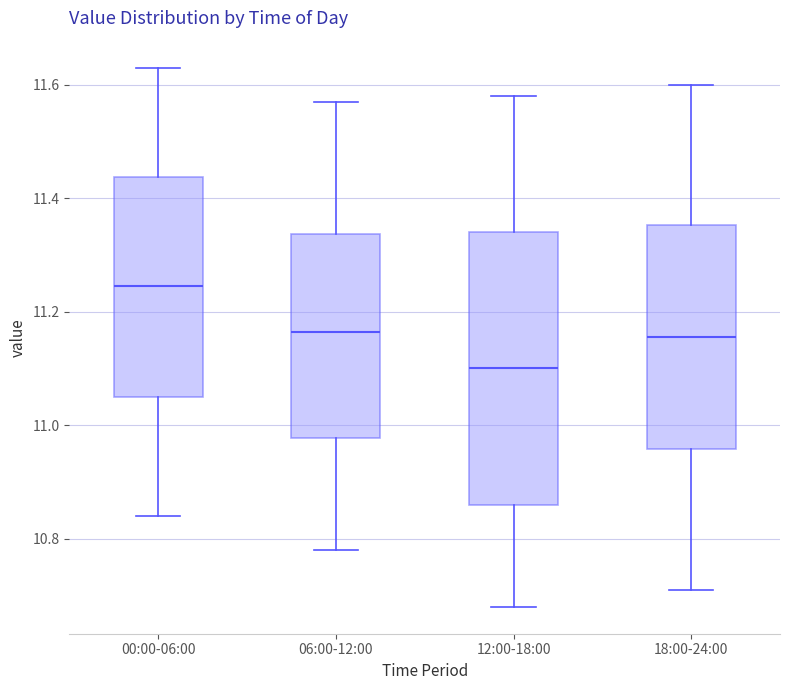

Comparing the boxes themselves (not the whiskers), which one is the tallest?

12:00-18:00